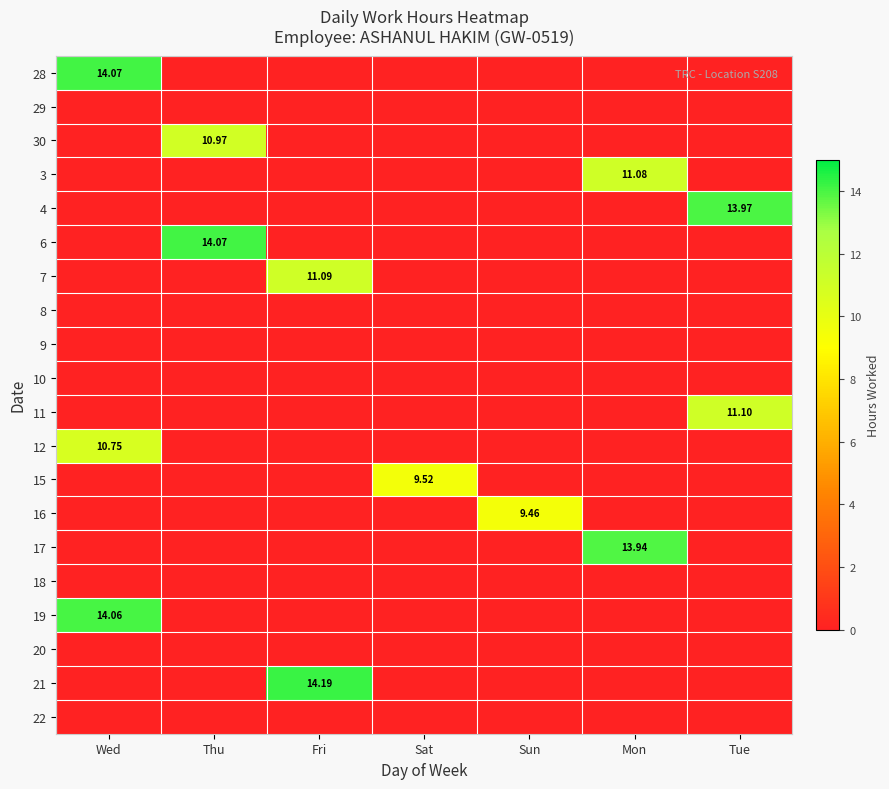

At which category is the sum across all series the highest?

Wed